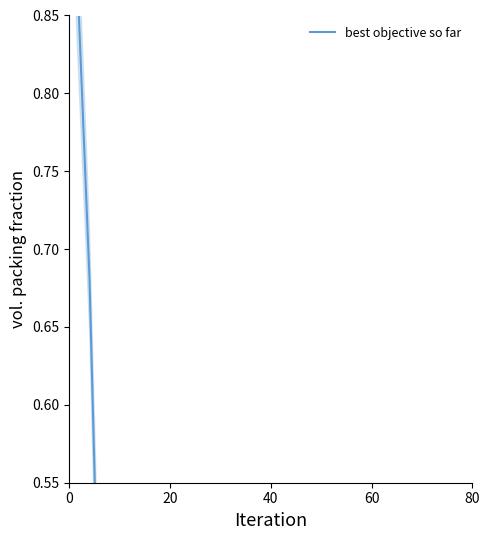

How many distinct data groups are displayed?

1